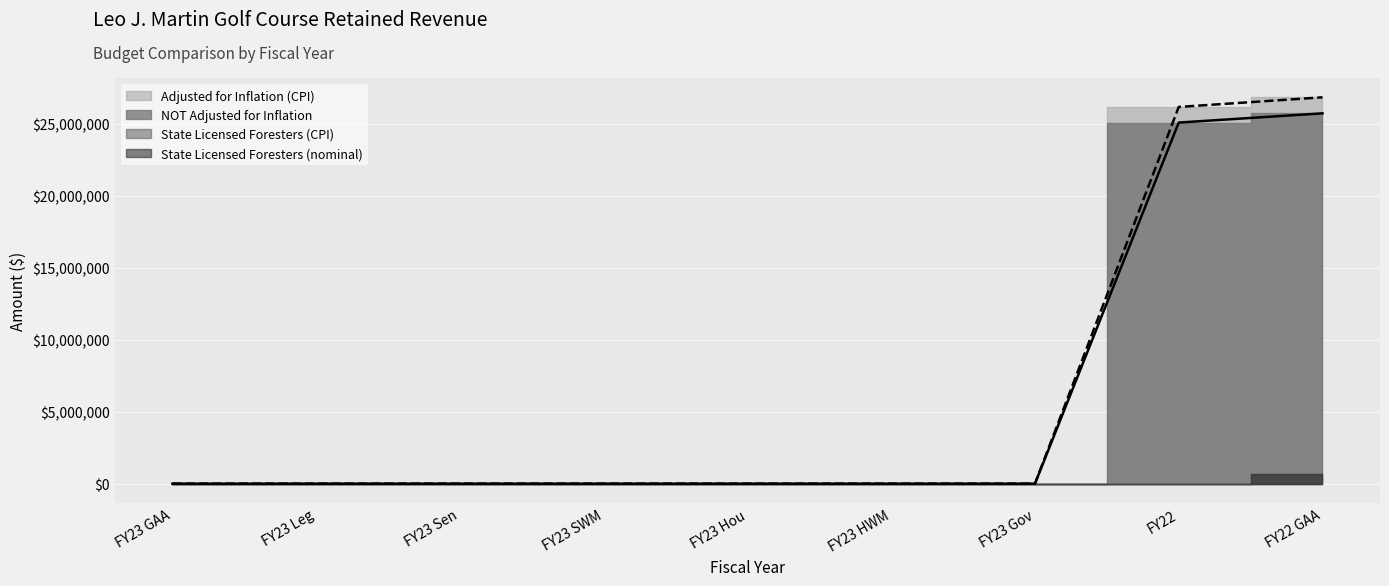

Reading right to left, extract all data points from this chart.

Adjusted for Inflation (CPI): 26833791	26165015	0	0	0	0	0	0	0
NOT Adjusted for Inflation: 25721043	25080000	0	0	0	0	0	0	0